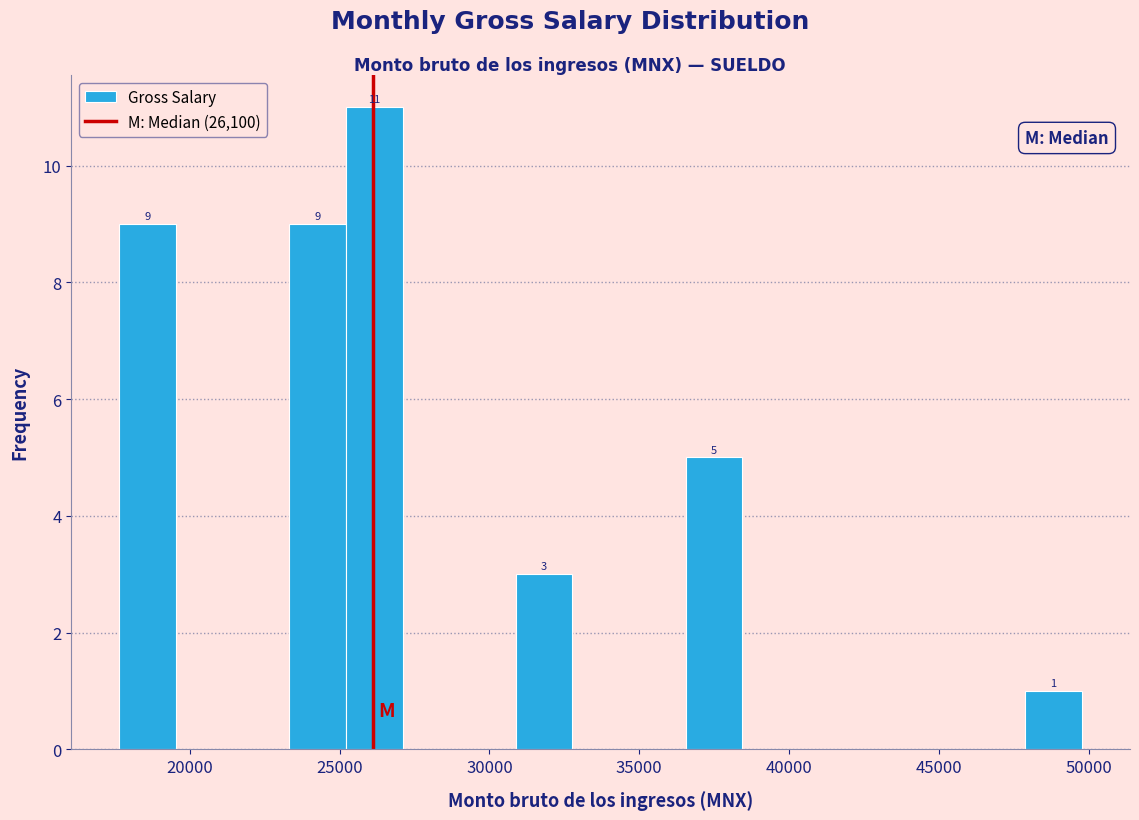

Around what value on the x-axis is the tallest bar? Give the approximate position of its centre, as read against the axis.

26000